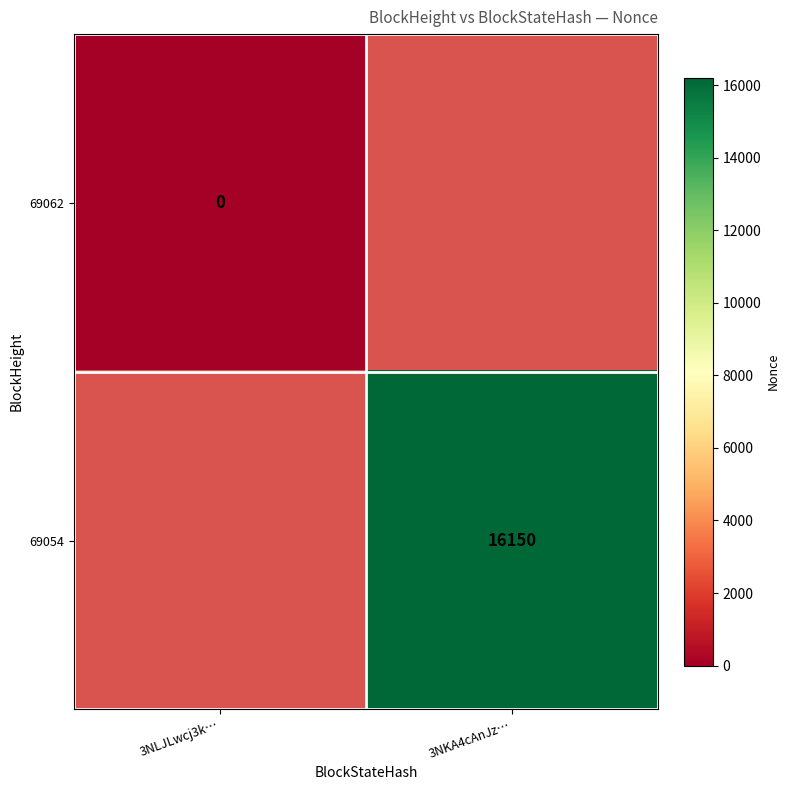

The value of 69054 at 3NKA4cAnJz… is 16150. True or false?

True